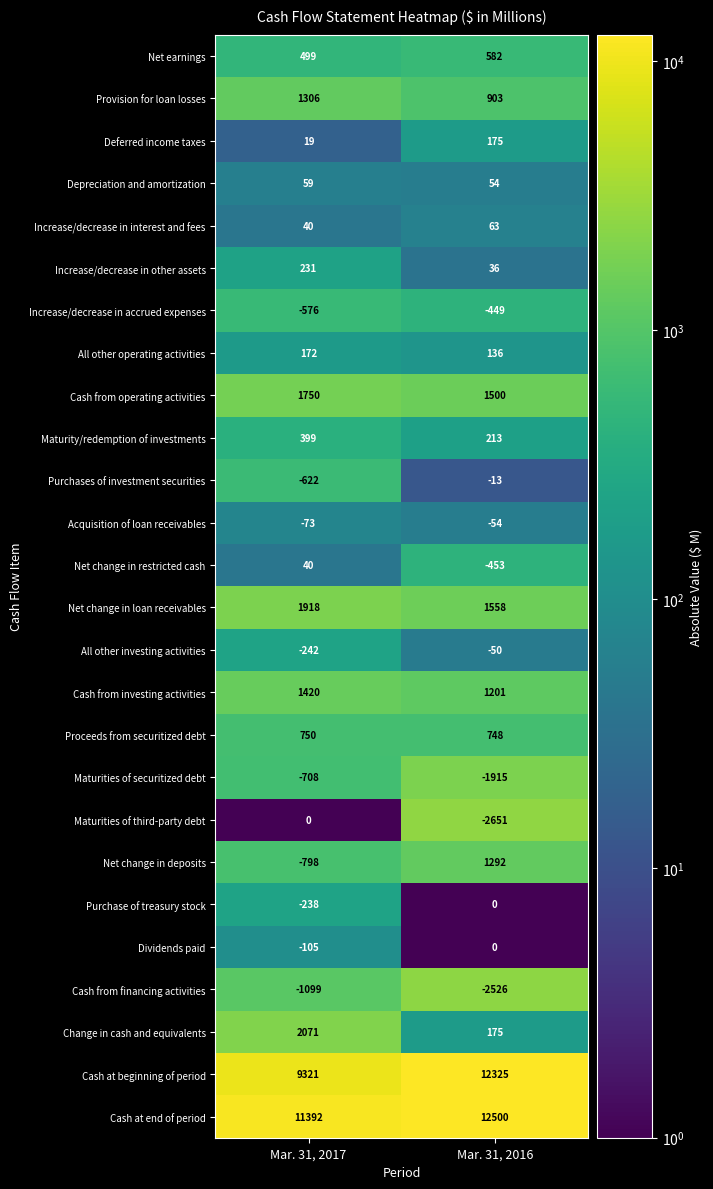

Which label corresponds to the smallest value in the chart?

Mar. 31, 2016